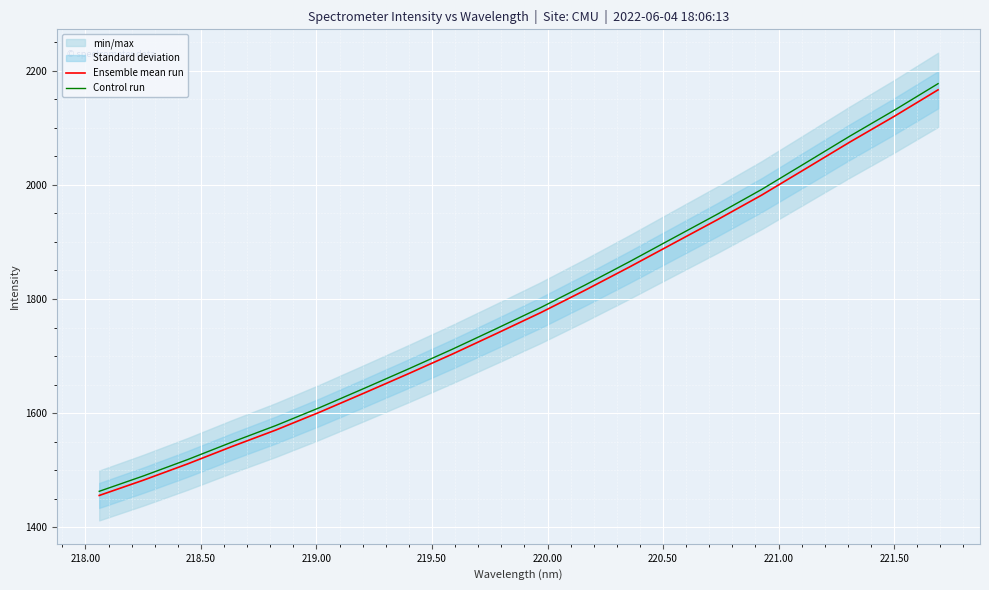

What is the sum of all Ensemble mean run values?

35566.0